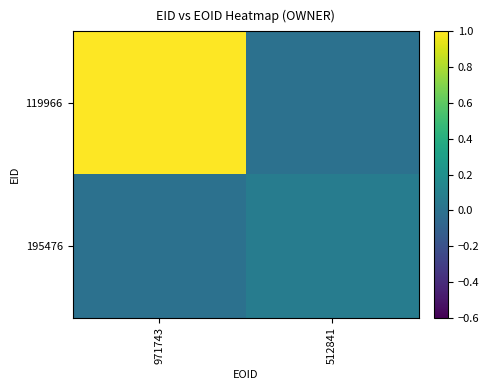

Rank the series by their maximum value, from lowest to highest.

195476, 119966